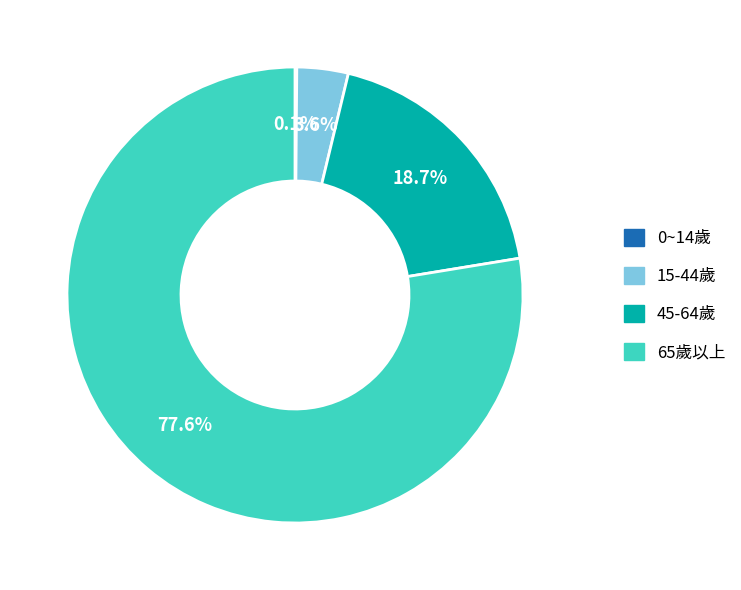

True or false: 65歲以上 accounts for 78% of the total.

True